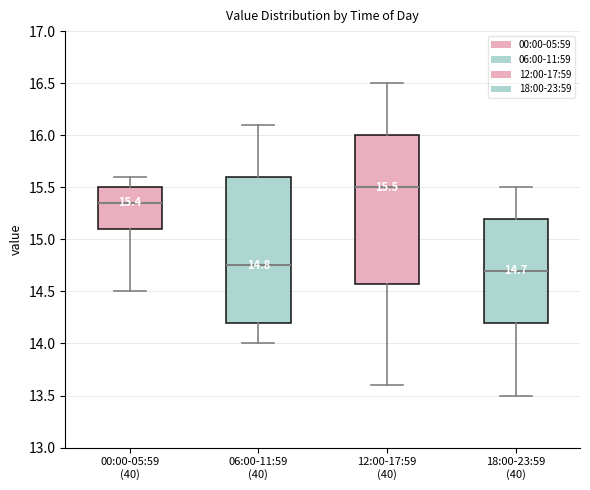

Which box's median line is the lowest?

18:00-23:59 (40)